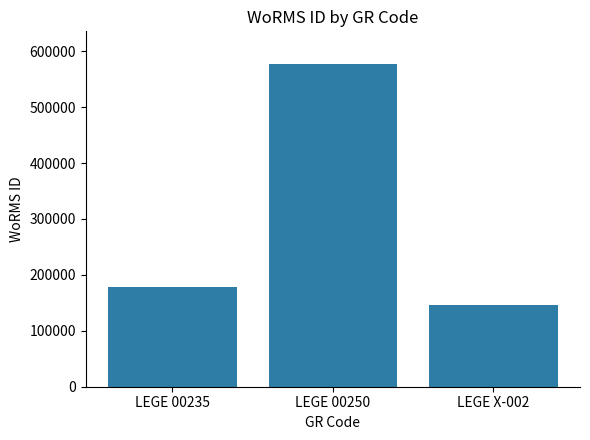

Which category has the highest value across all series?

LEGE 00250